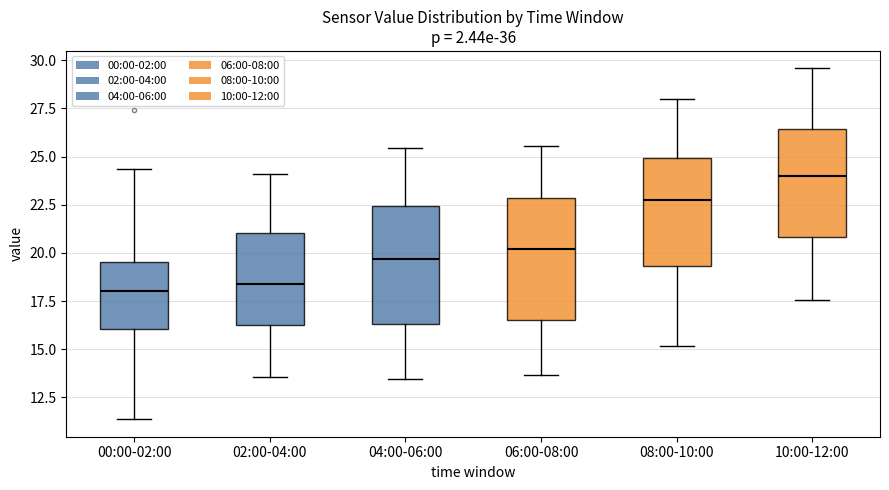

Where does the upper whisker of the box for 00:00-02:00 end on the y-axis? The values are not printed on the chart, so give them approximately, as read against the axis.

24.5